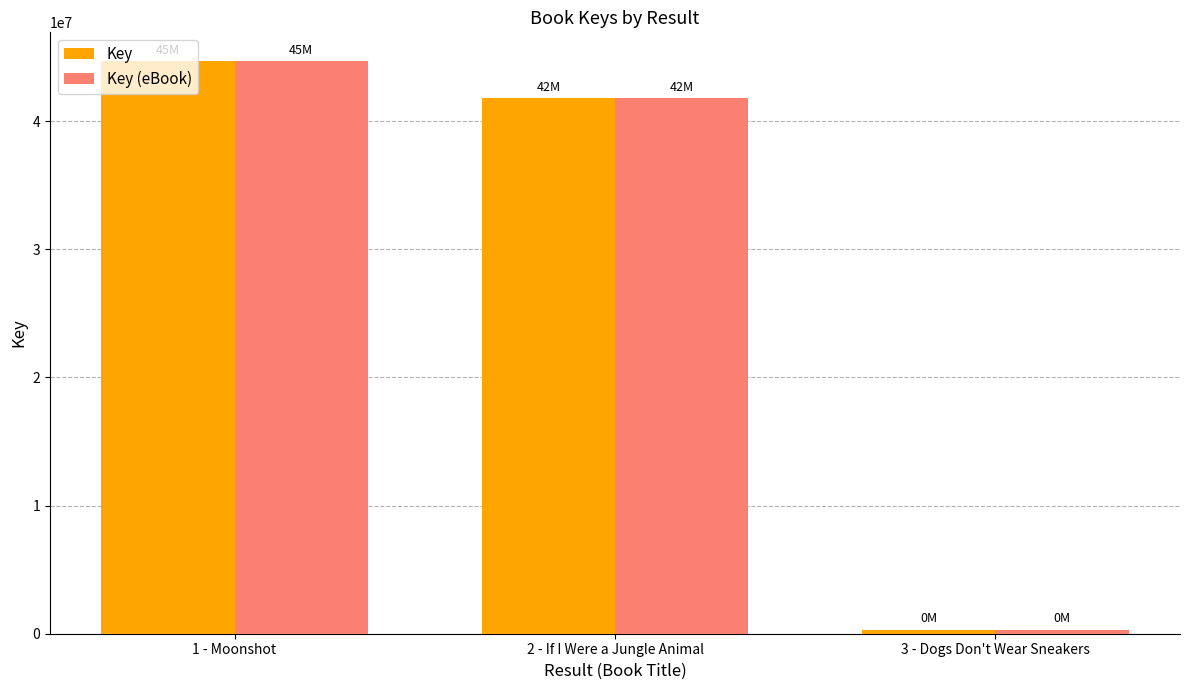

What is the sum of the Key (eBook) values at 3 - Dogs Don't Wear Sneakers and 1 - Moonshot?

45021595